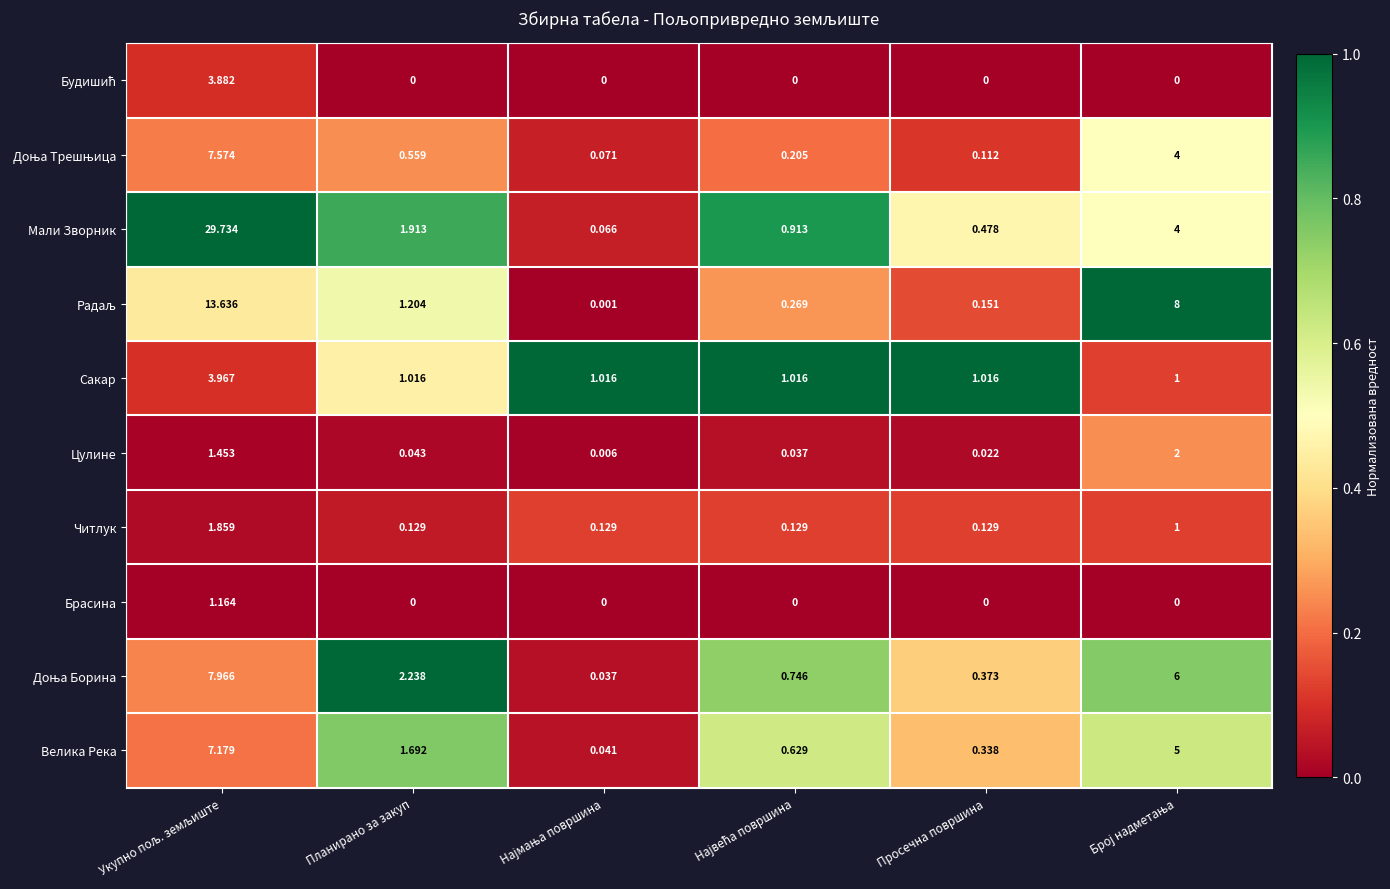

Which series has the largest total across all categories?

Мали Зворник